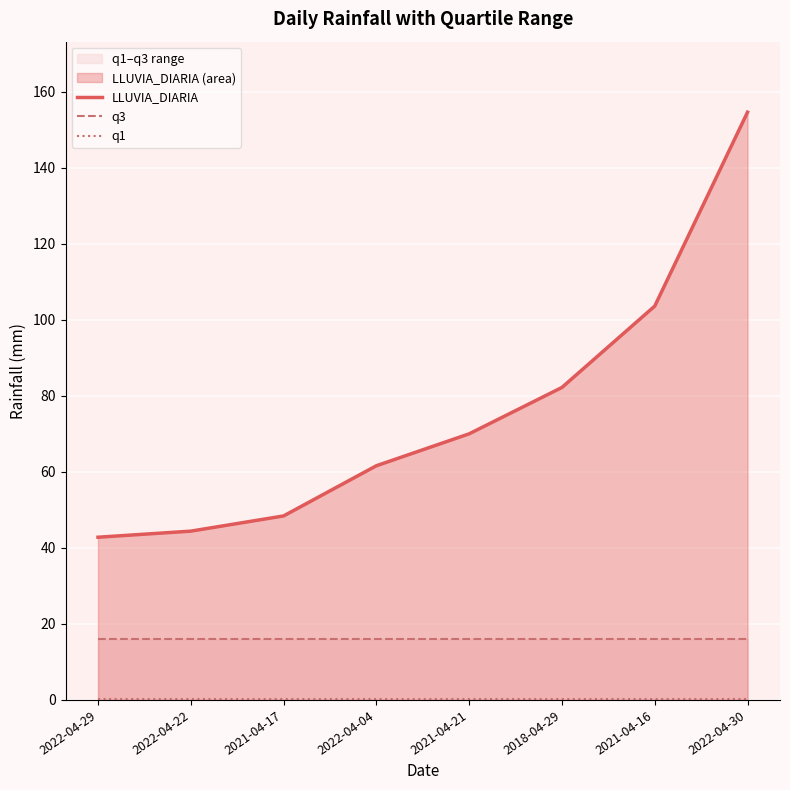

Rank the series by their maximum value, from highest to lowest.

LLUVIA_DIARIA, q3, q1